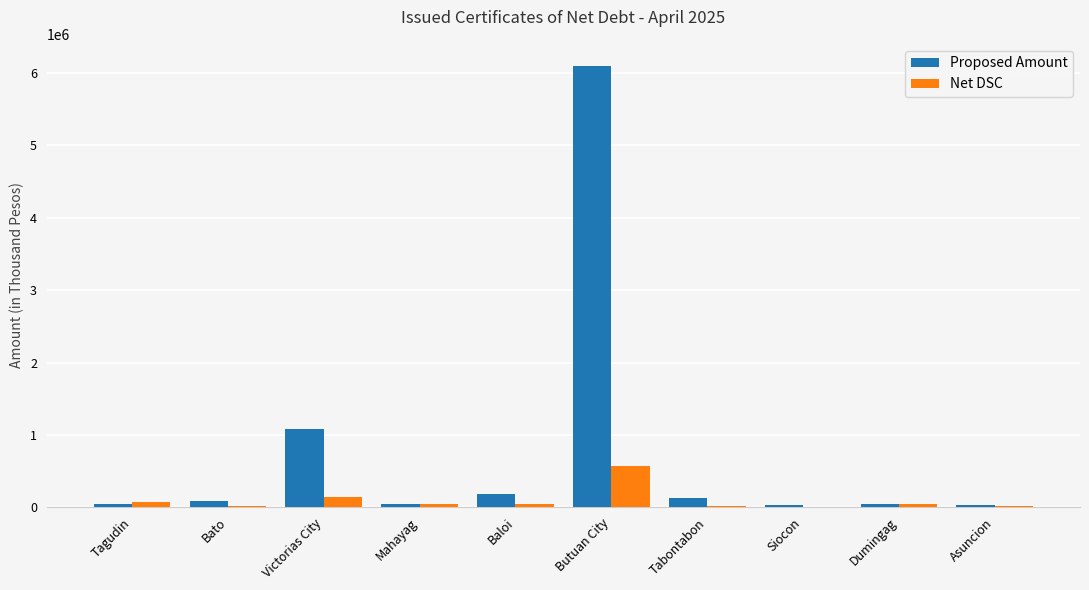

What is the maximum value shown in the chart?

6100000.0